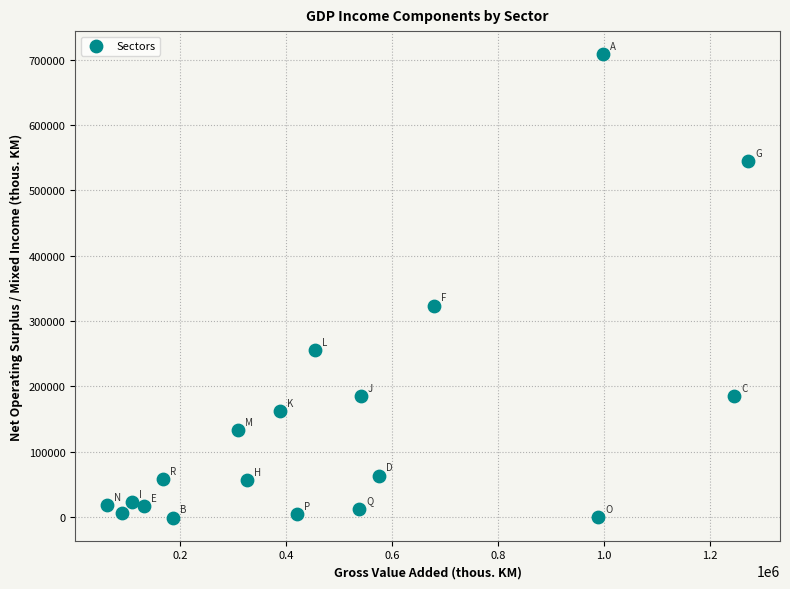

What is the range of Y values (max minus min)?

708662